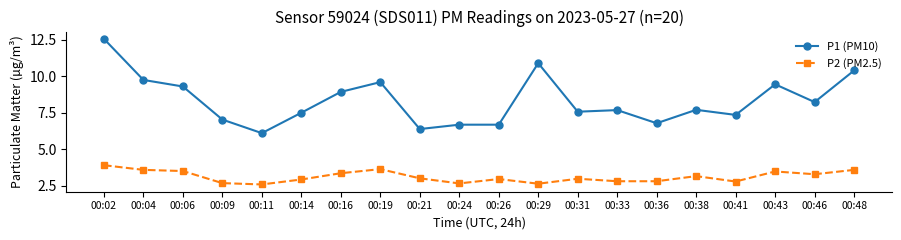

The value of P1 (PM10) at 00:02 is 12.6. True or false?

True